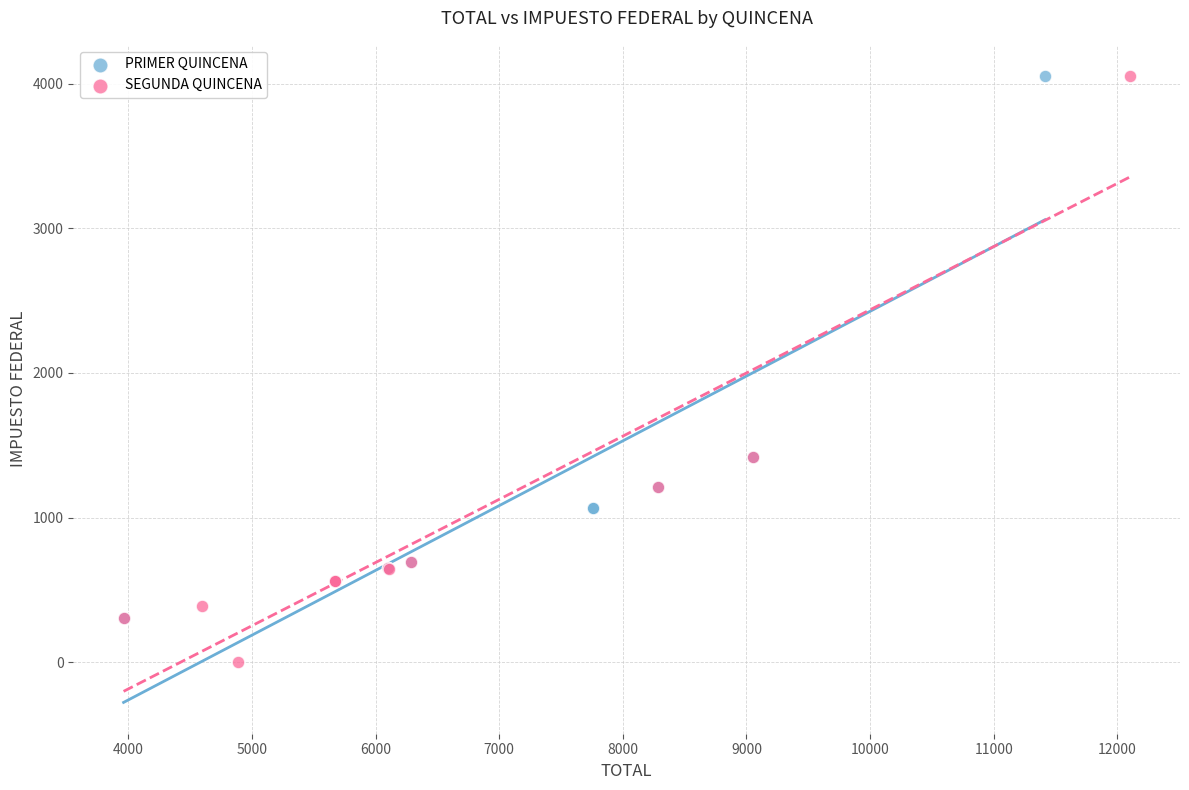

Which series reaches the minimum Y coordinate?

SEGUNDA QUINCENA